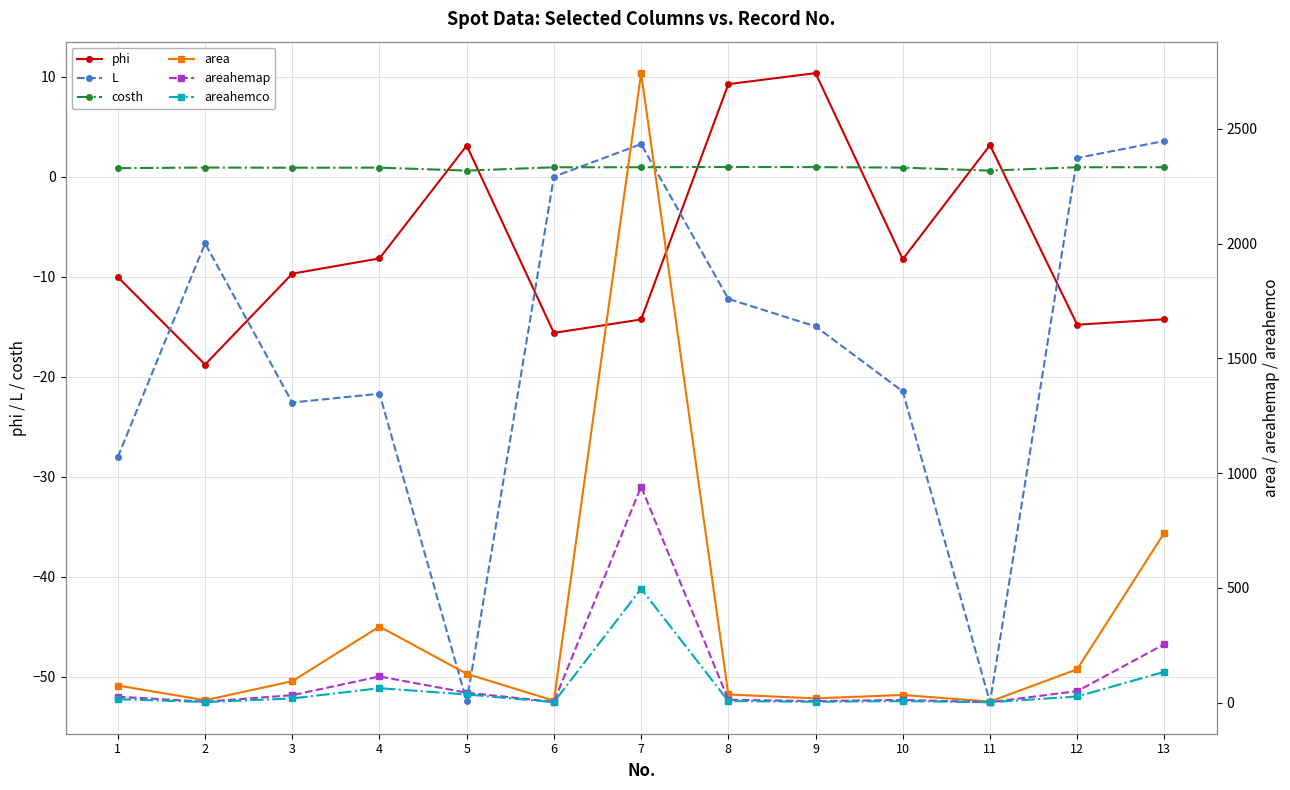

How many values in phi are above zero?

4